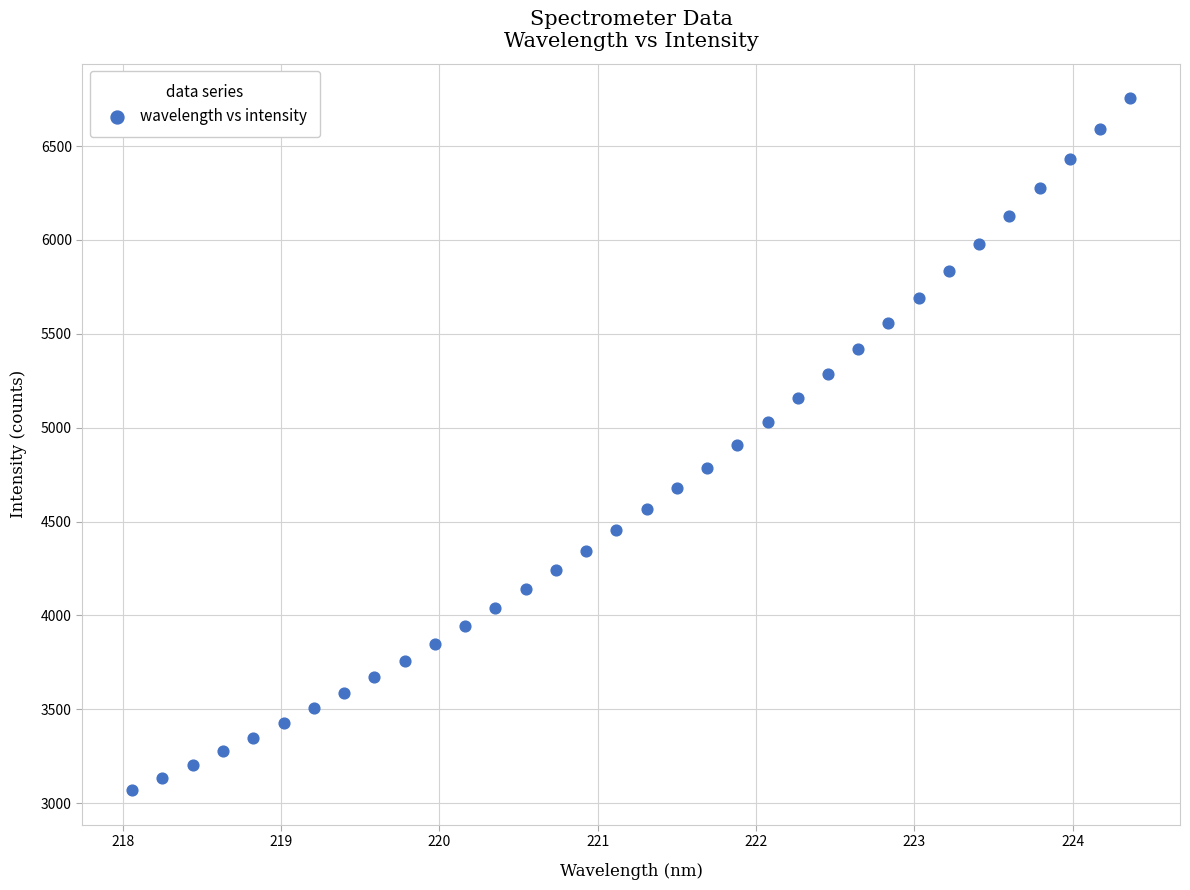

What is the range of Y values (max minus min)?

3685.9